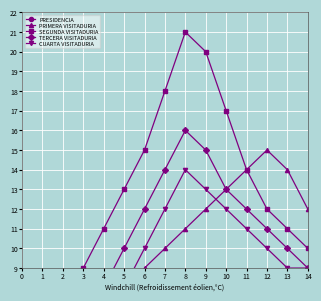

Which has a higher value, 9 or 7?

9